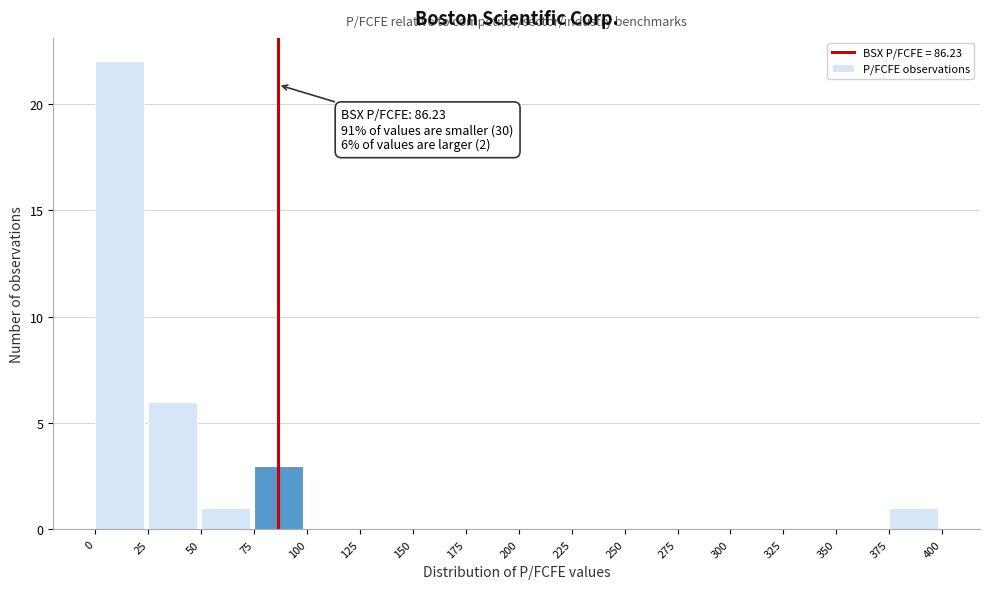

Over which range of the x-axis is the bar tallest?

0 to 25